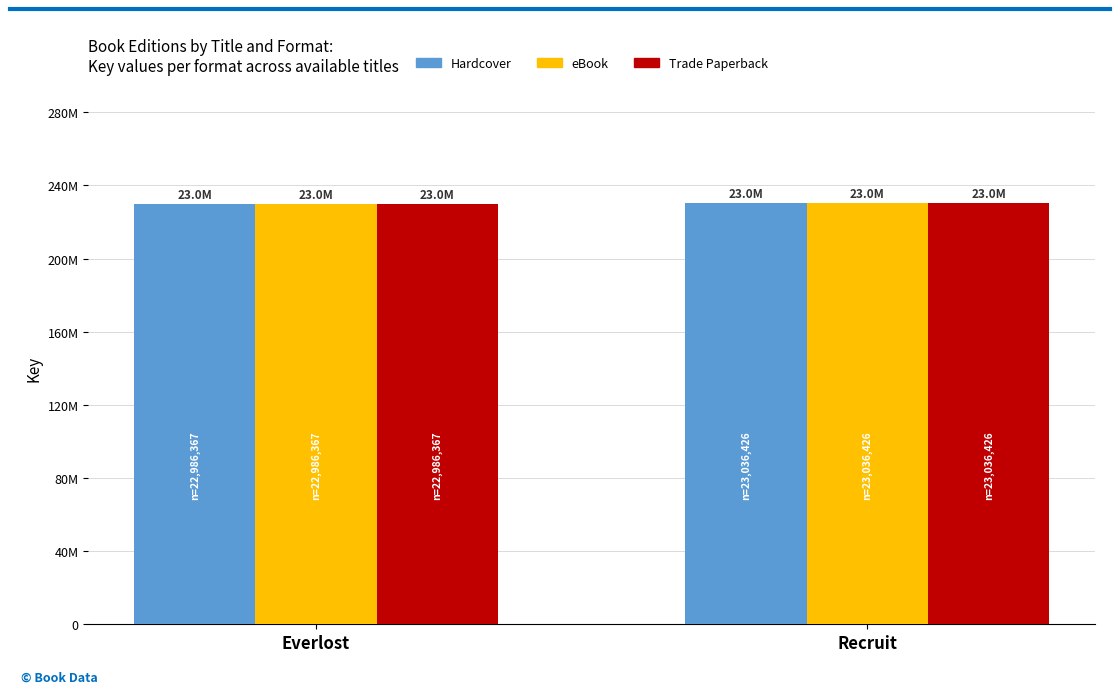

Does the chart contain any negative values?

No